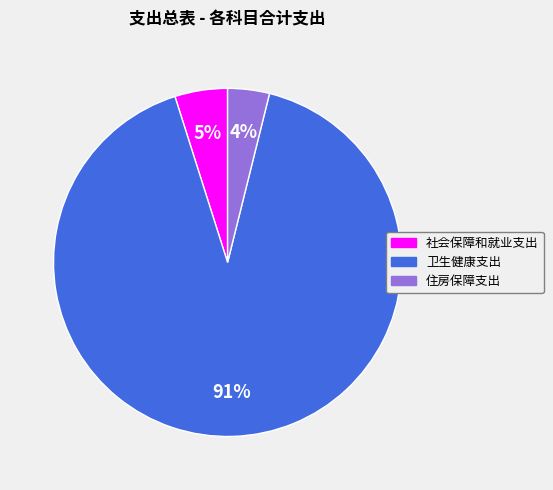

To the nearest percent, what portion does 住房保障支出 represent?

4%